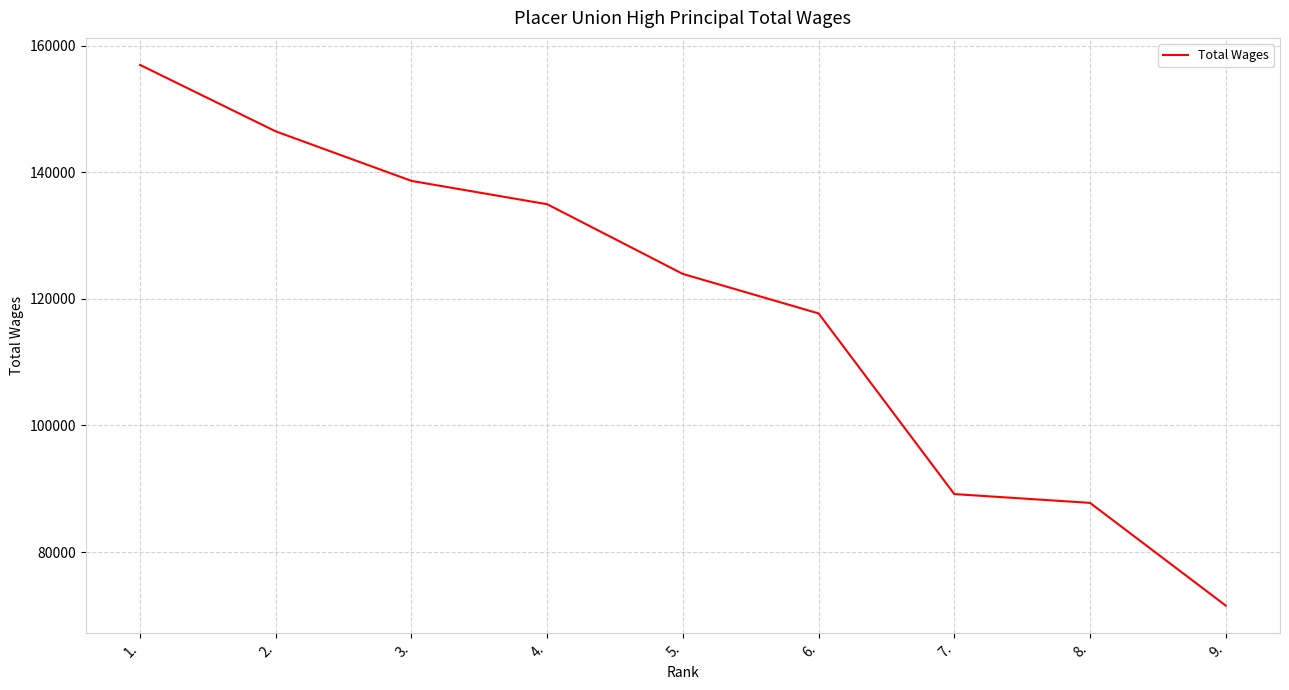

Does the chart have visible grid lines?

Yes